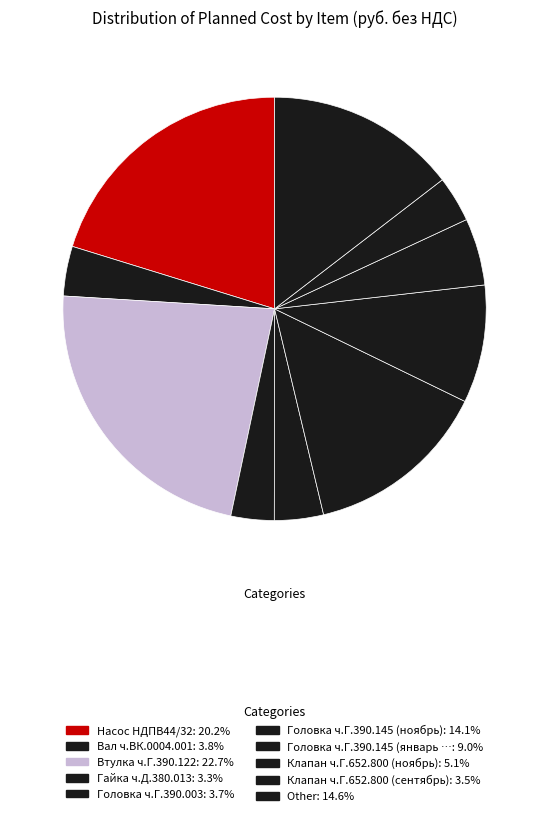

Count the number of slices in the pie.

10